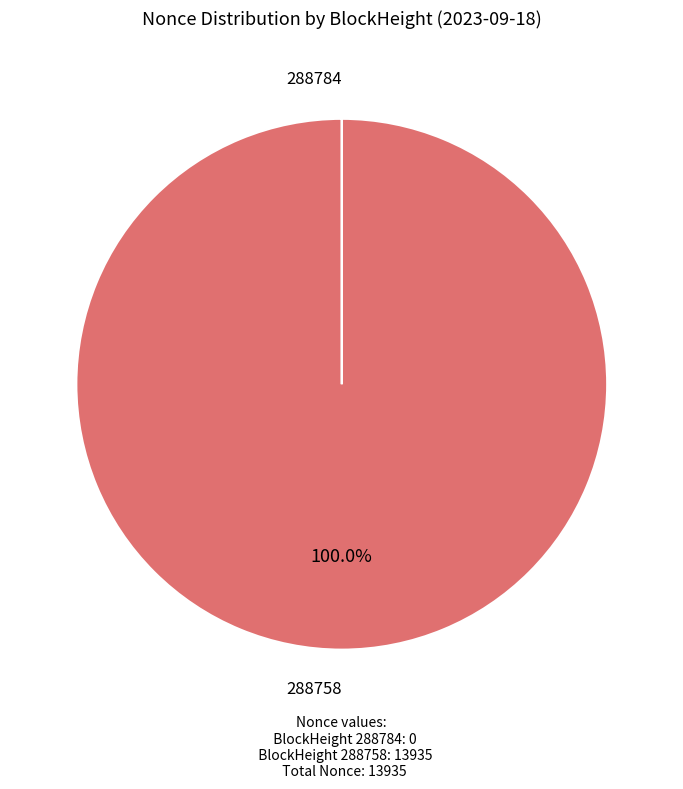

Which category has the biggest portion of the pie?

288758